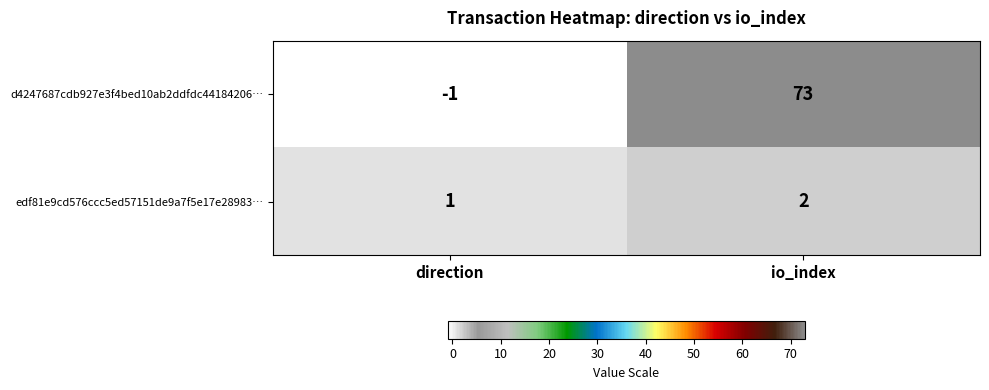

What is the difference between the highest and lowest values at direction?

2